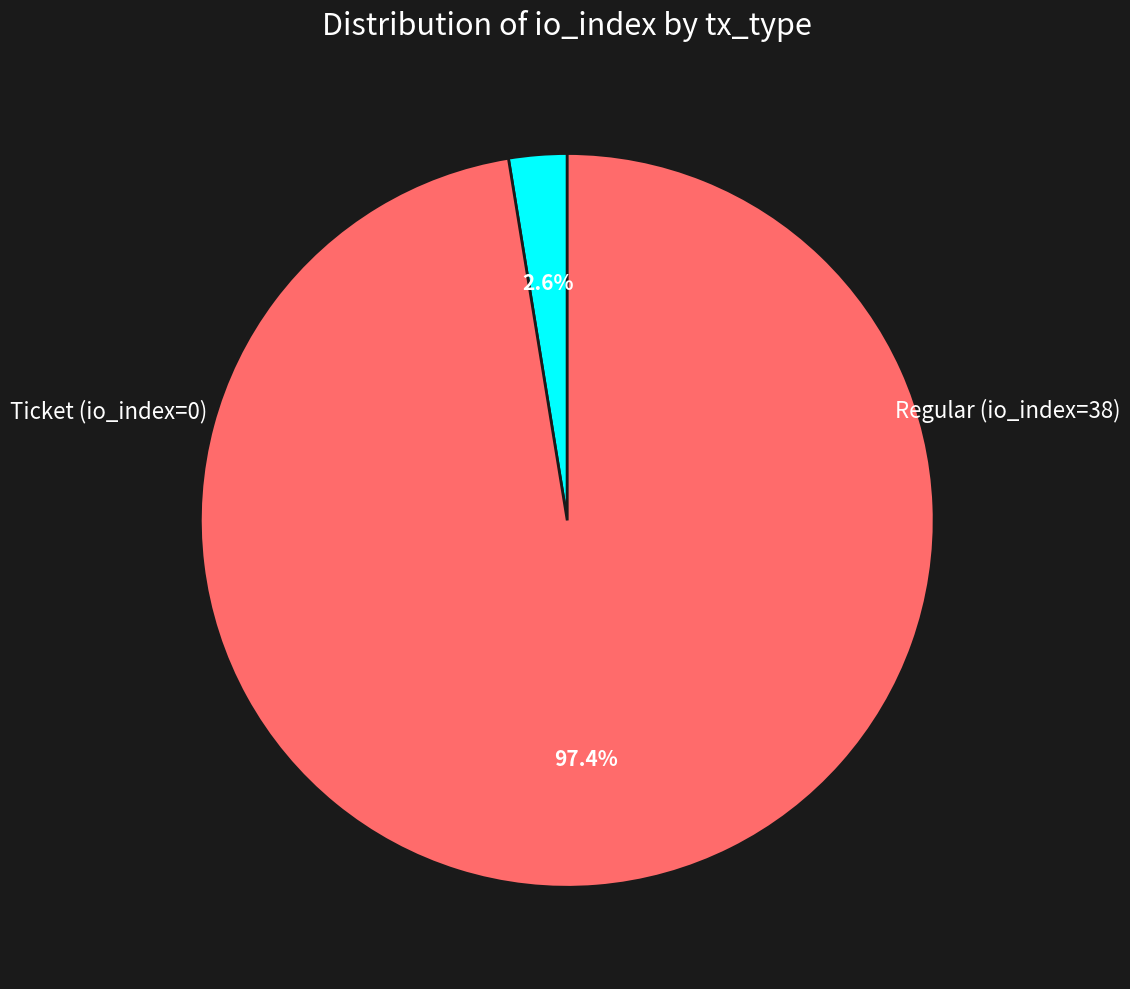

Does any single category account for the majority?

Yes